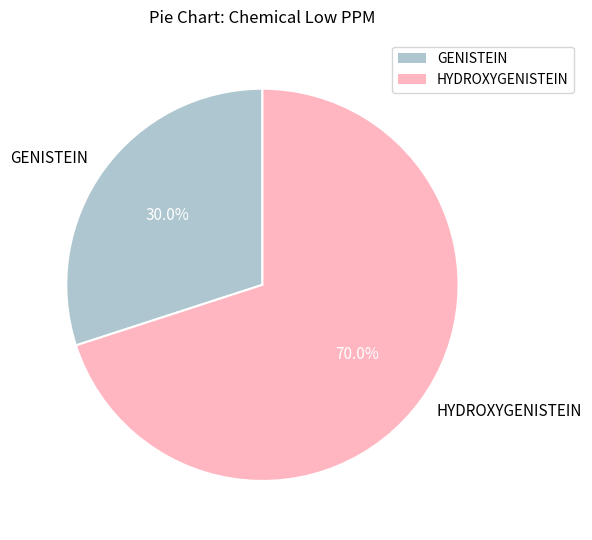

Rank the categories by value from highest to lowest.

HYDROXYGENISTEIN, GENISTEIN